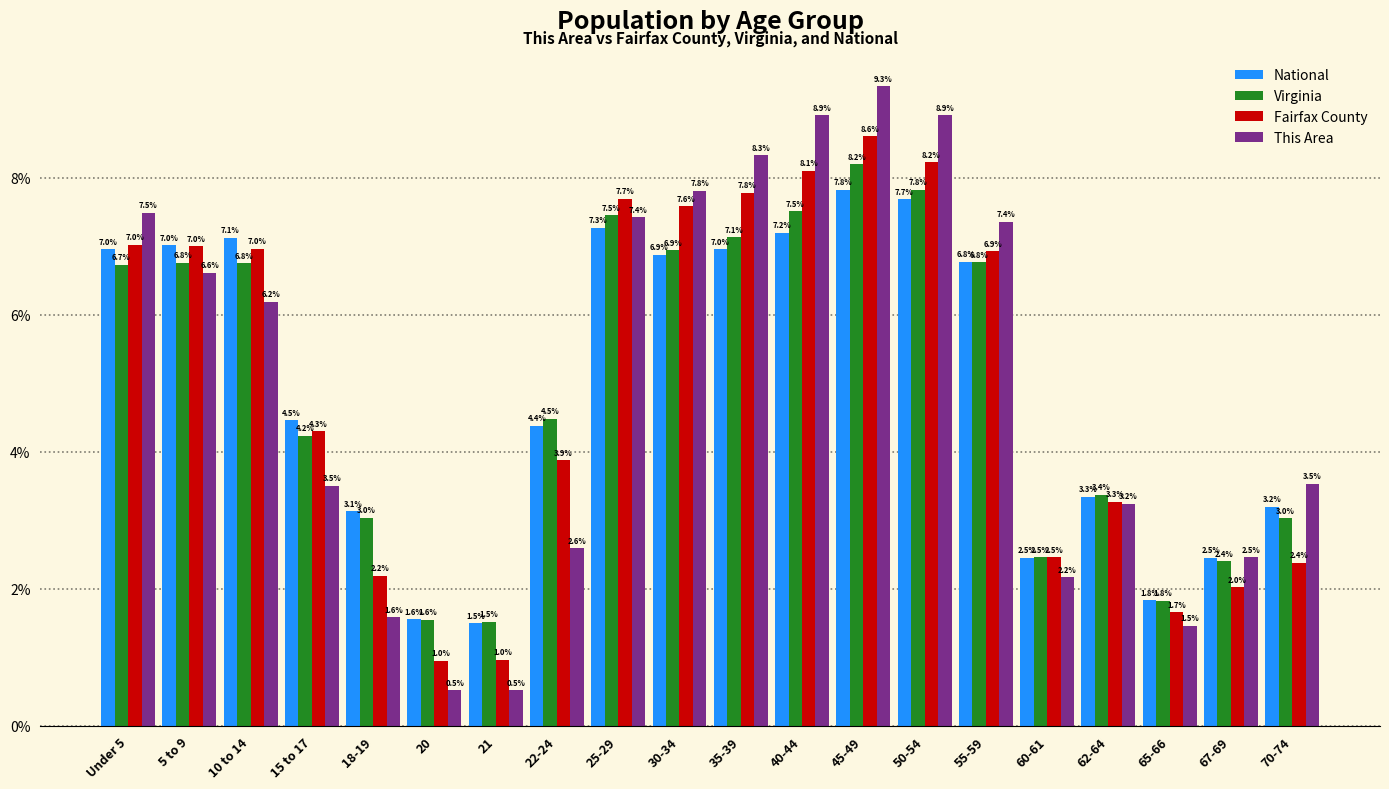

Reading left to right, transcribe all the data shown in this chart.

National: Under 5=7.0	5 to 9=7.0	10 to 14=7.1	15 to 17=4.5	18-19=3.1	20=1.6	21=1.5	22-24=4.4	25-29=7.3	30-34=6.9	35-39=7.0	40-44=7.2	45-49=7.8	50-54=7.7	55-59=6.8	60-61=2.5	62-64=3.3	65-66=1.8	67-69=2.5	70-74=3.2
Virginia: Under 5=6.7	5 to 9=6.8	10 to 14=6.8	15 to 17=4.2	18-19=3.0	20=1.6	21=1.5	22-24=4.5	25-29=7.5	30-34=6.9	35-39=7.1	40-44=7.5	45-49=8.2	50-54=7.8	55-59=6.8	60-61=2.5	62-64=3.4	65-66=1.8	67-69=2.4	70-74=3.0
Fairfax County: Under 5=7.0	5 to 9=7.0	10 to 14=7.0	15 to 17=4.3	18-19=2.2	20=1.0	21=1.0	22-24=3.9	25-29=7.7	30-34=7.6	35-39=7.8	40-44=8.1	45-49=8.6	50-54=8.2	55-59=6.9	60-61=2.5	62-64=3.3	65-66=1.7	67-69=2.0	70-74=2.4
This Area: Under 5=7.5	5 to 9=6.6	10 to 14=6.2	15 to 17=3.5	18-19=1.6	20=0.5	21=0.5	22-24=2.6	25-29=7.4	30-34=7.8	35-39=8.3	40-44=8.9	45-49=9.3	50-54=8.9	55-59=7.4	60-61=2.2	62-64=3.2	65-66=1.5	67-69=2.5	70-74=3.5